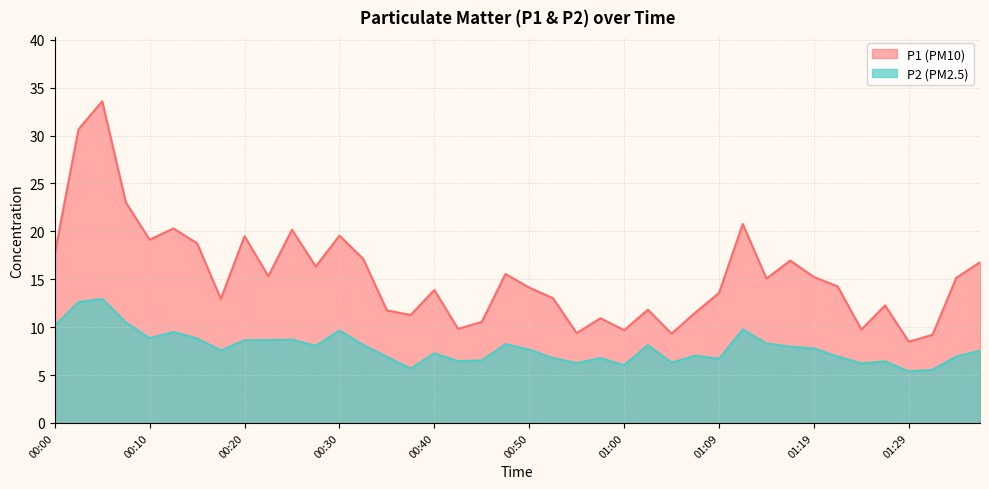

True or false: P1 and P2 cross at least once.

False